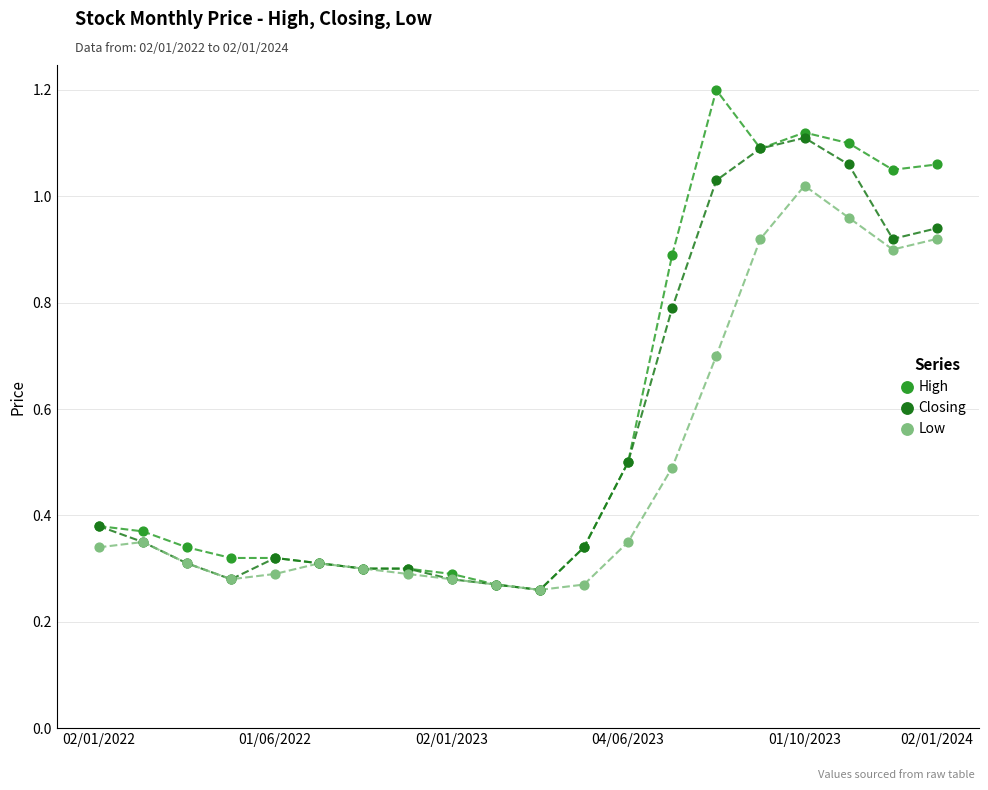

Which series contains the highest Y value?

High